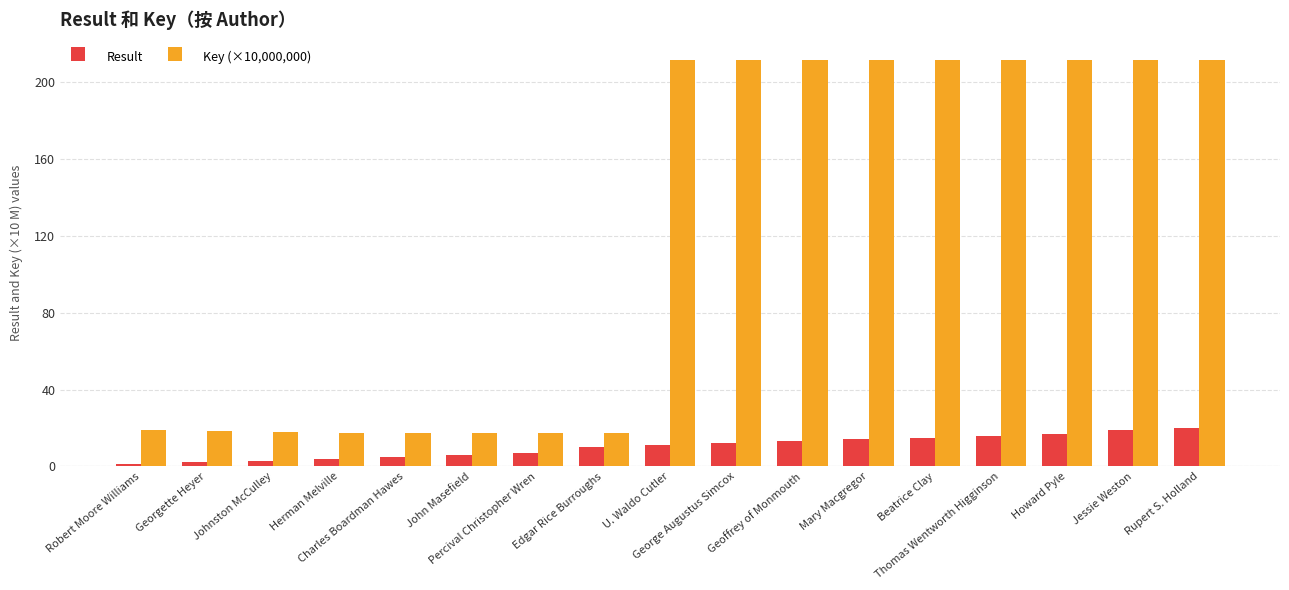

What is the spread (max minus min) of values at Beatrice Clay?

196.8